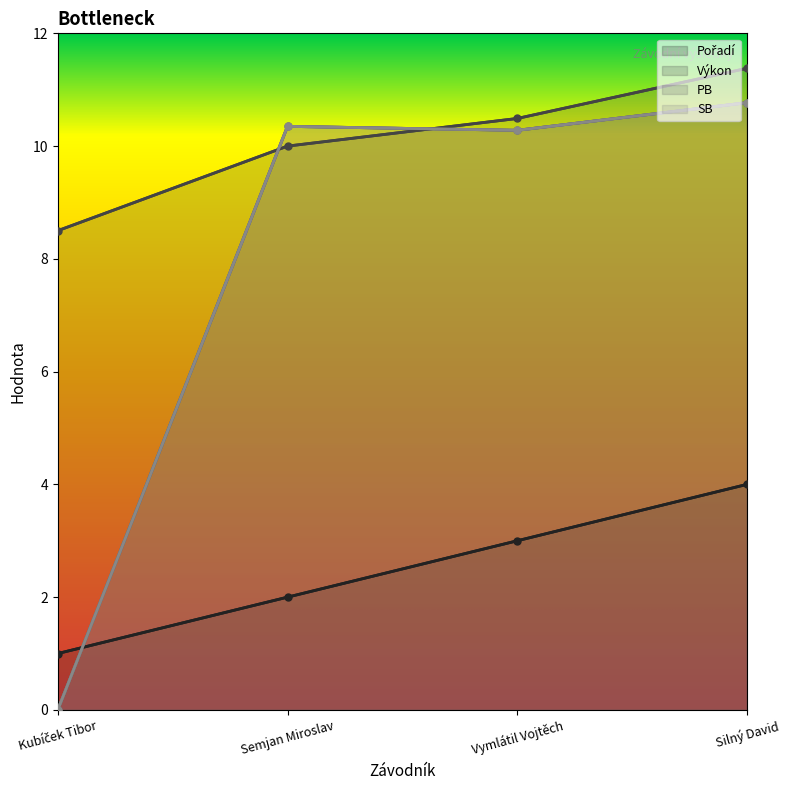

At how many categories does at least one series exceed 3?

4